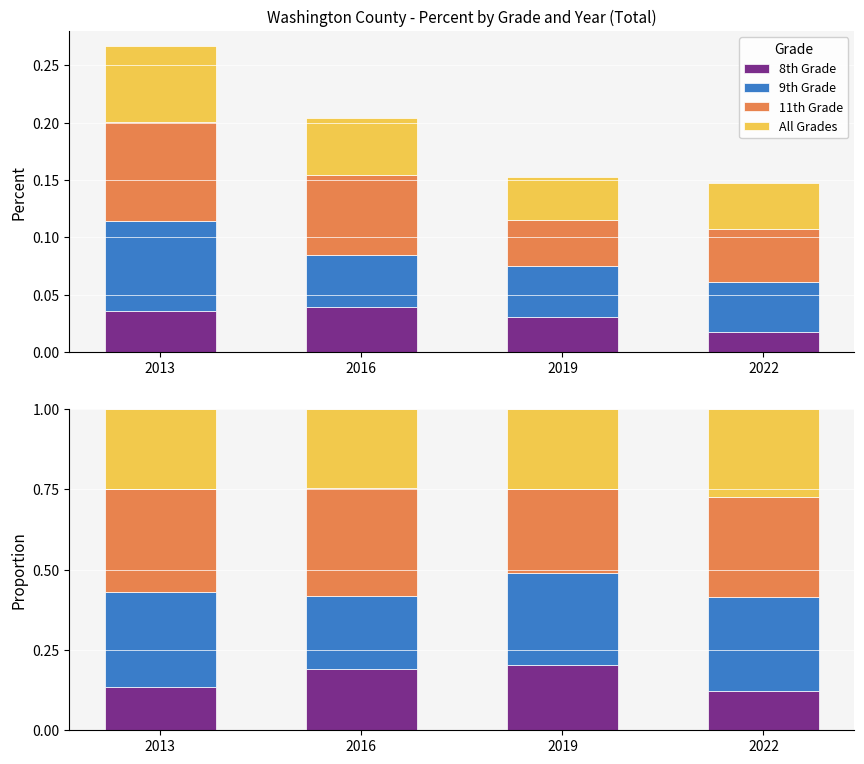

Does the chart contain stacked bars?

No